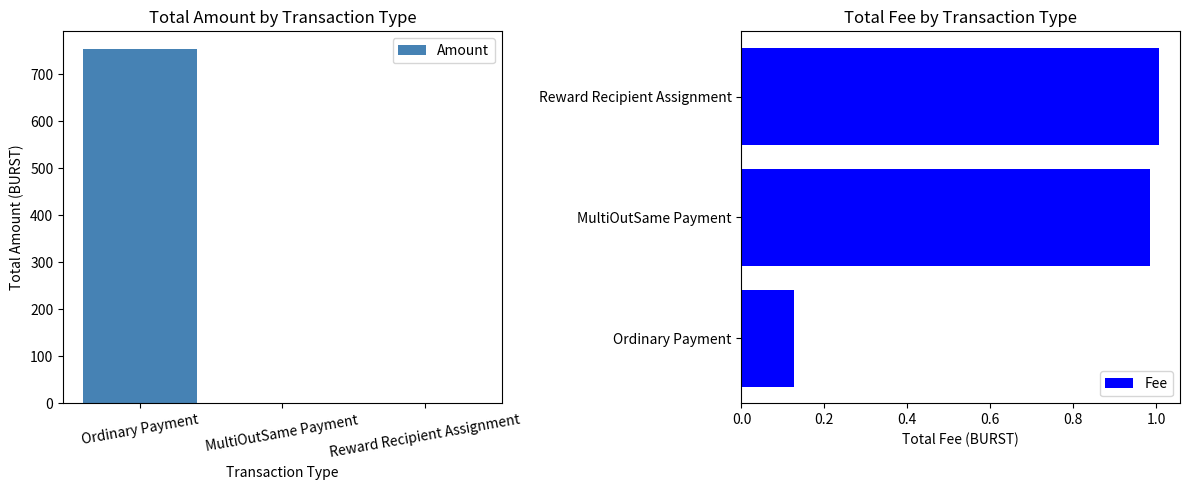

What is the total value across all series at Reward Recipient Assignment?

1.0